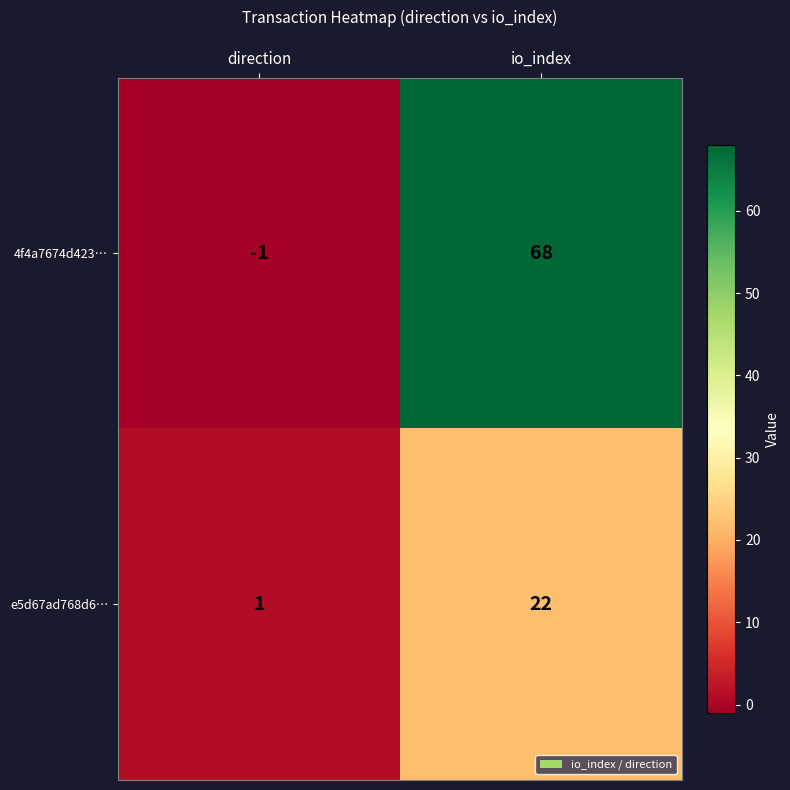

True or false: e5d67ad768d6… has a value of 1 at direction.

True